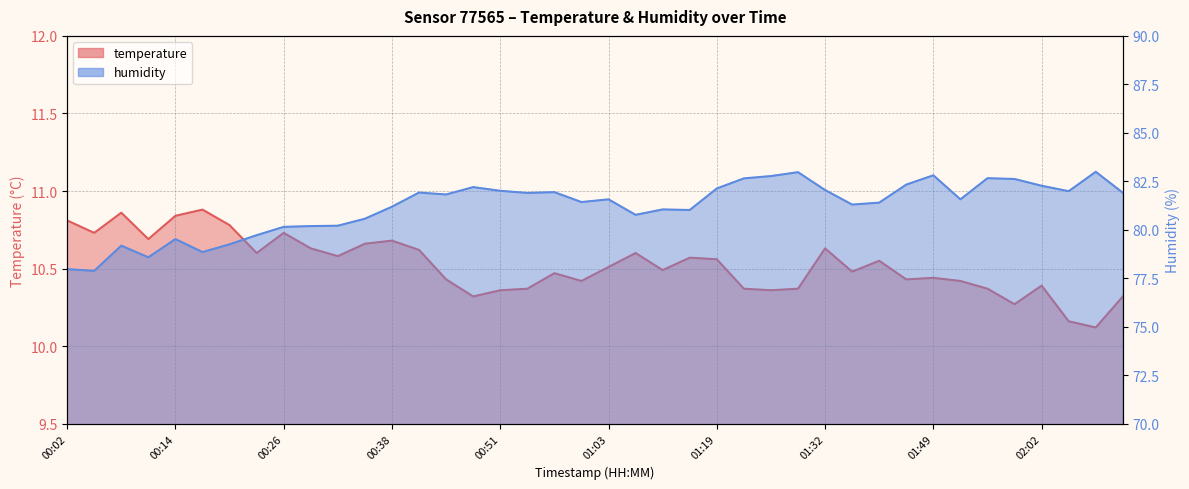

Rank the categories by temperature value from highest to lowest.

00:17, 00:08, 00:14, 00:02, 00:20, 00:05, 00:26, 00:11, 00:38, 00:35, 00:29, 01:32, 00:42, 00:23, 01:10, 00:32, 01:16, 01:19, 01:43, 01:03, 01:13, 01:39, 00:57, 01:49, 00:45, 01:46, 01:00, 01:52, 02:02, 00:54, 01:22, 01:29, 01:55, 00:51, 01:25, 00:48, 02:11, 01:59, 02:05, 02:08